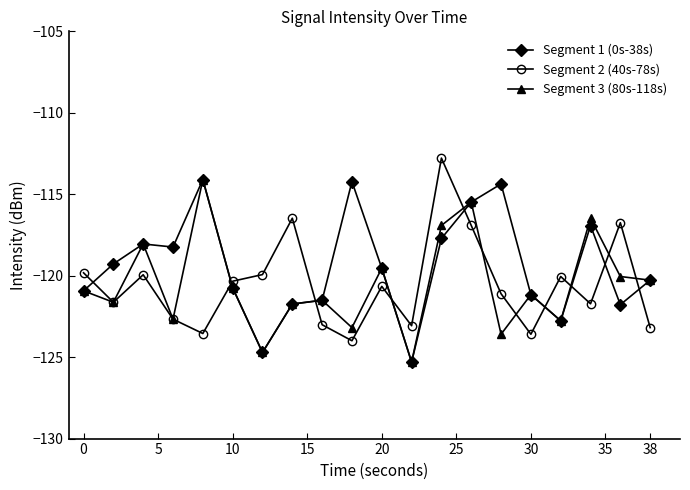

What is the value of the Segment 3 (80s-118s) point at the 14th from the left?

-115.5